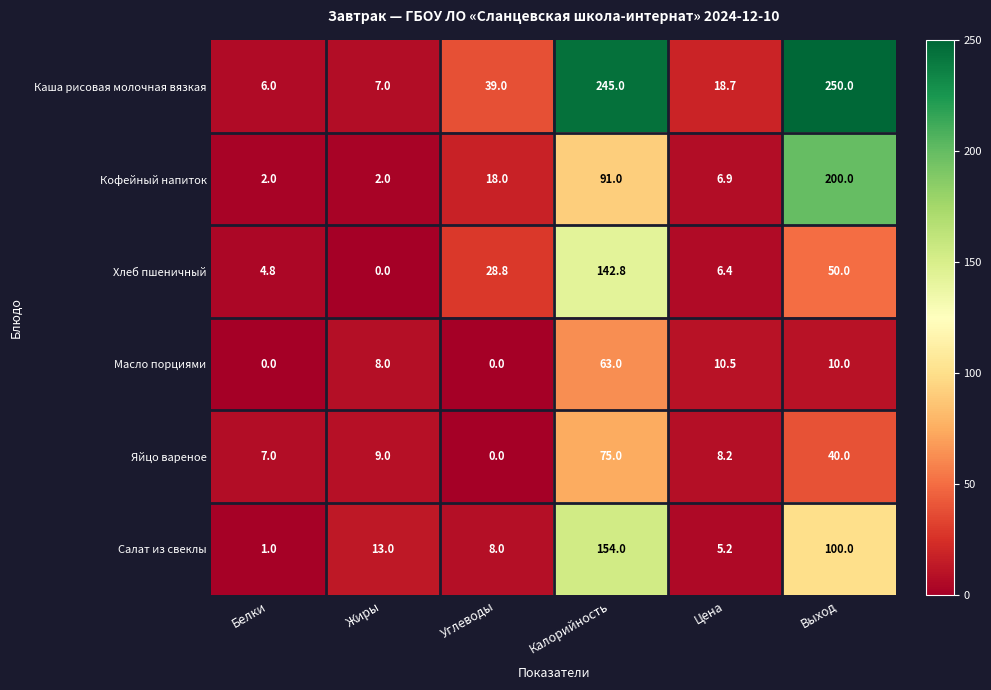

The Яйцо вареное series shows 0.0 at Углеводы. True or false?

True